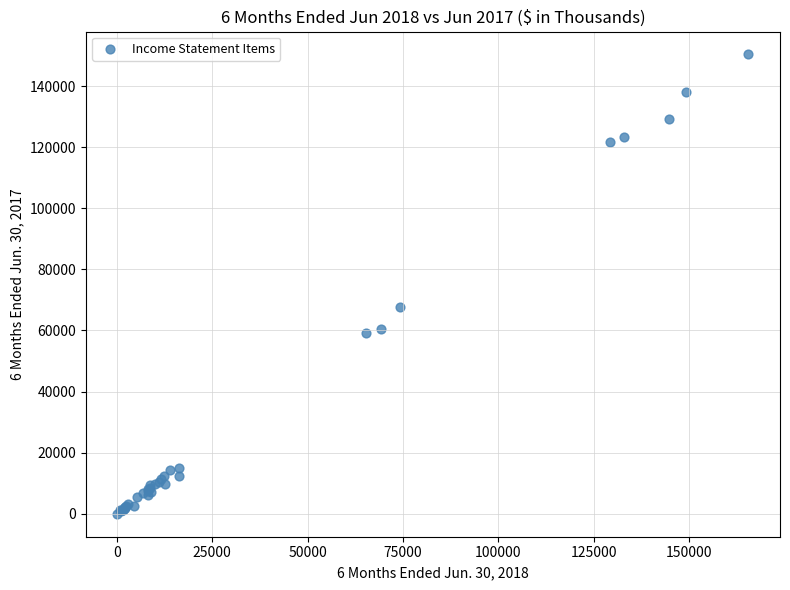

What Y value in the scatter plot is closest to 75166?

67736